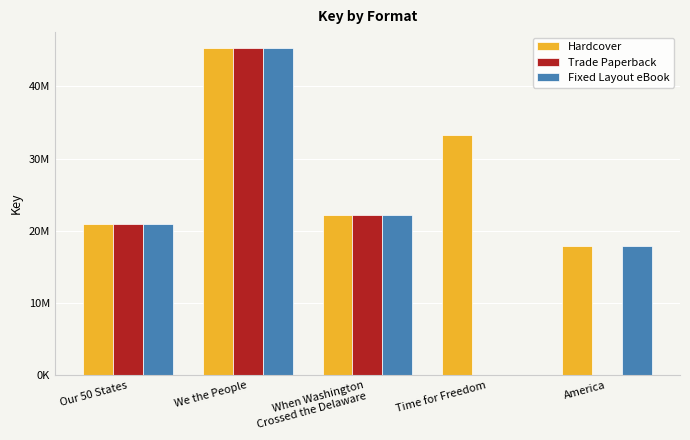

What is the average value of the Hardcover series?

27930886